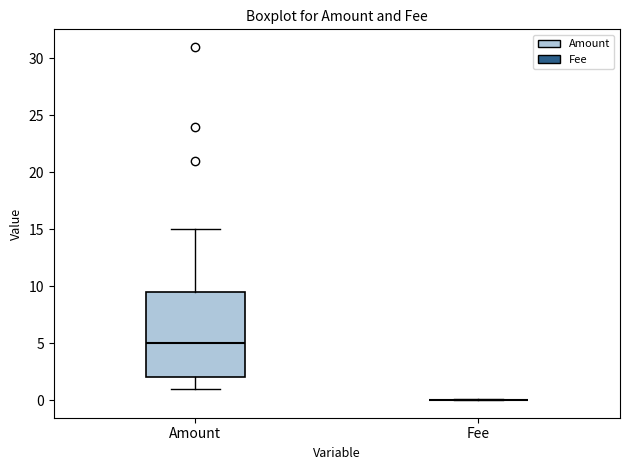

Reading left to right, transcribe this box plot: for each box, give where its median line is, the range the box spans, and where its two whiskers end, as read against the y-axis. The values are not printed on the chart, so give them approximately, as read against the axis.

Amount: median 5.0, box 2.0 to 9.5, whiskers 1.0 to 15.0
Fee: box collapsed to a line at 0.0, whiskers 0.0 to 0.0